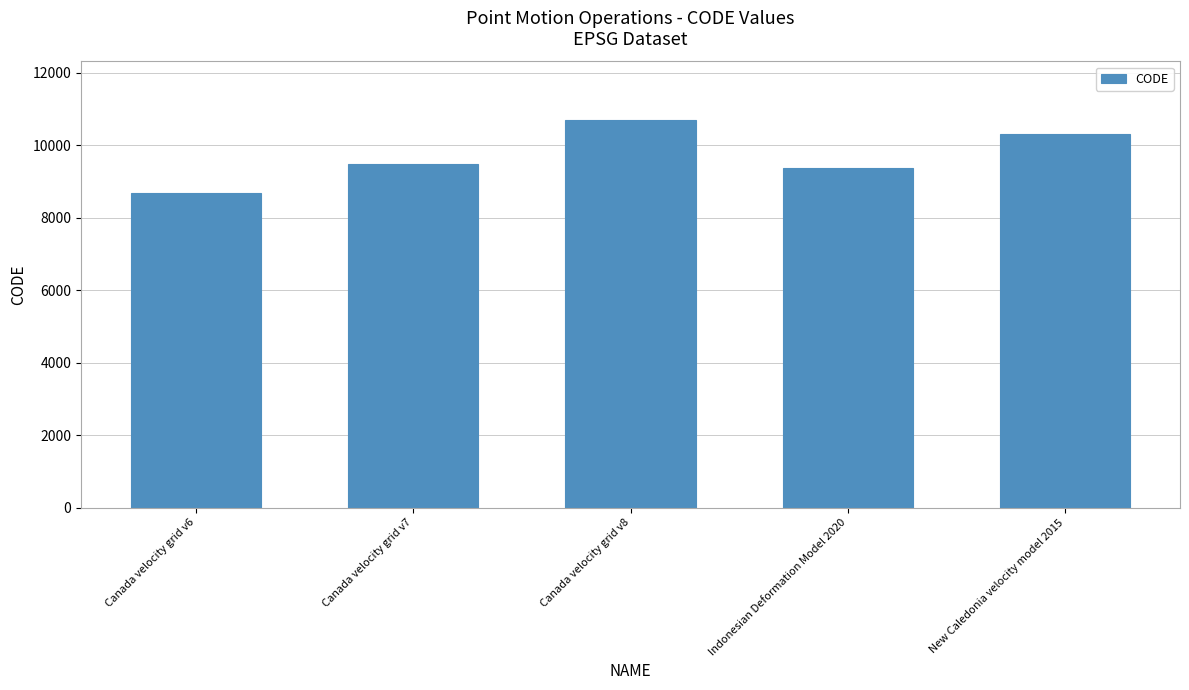

What is the sum of all values?

48564